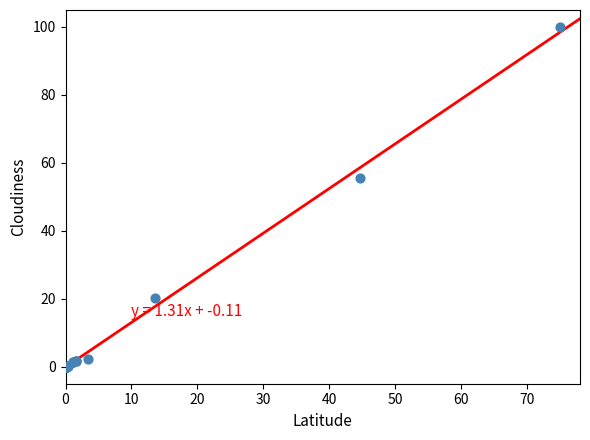

What Y value in the scatter plot is closest to 50?

55.6